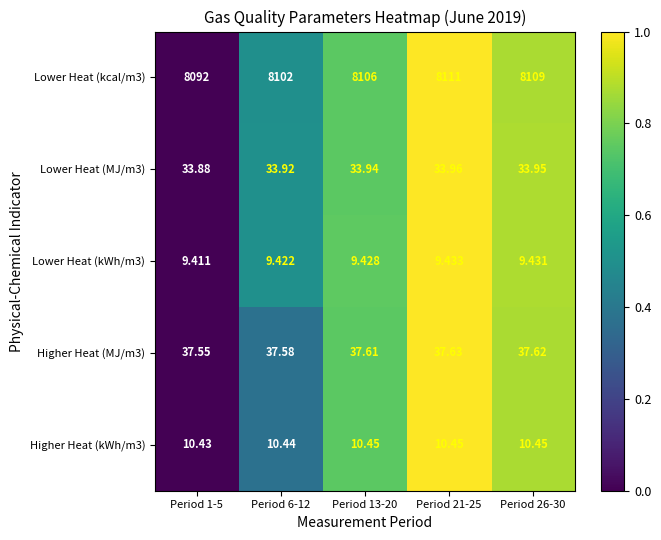

Rank the series at Period 26-30 from lowest to highest value.

Lower Heat (kWh/m3), Higher Heat (kWh/m3), Lower Heat (MJ/m3), Higher Heat (MJ/m3), Lower Heat (kcal/m3)